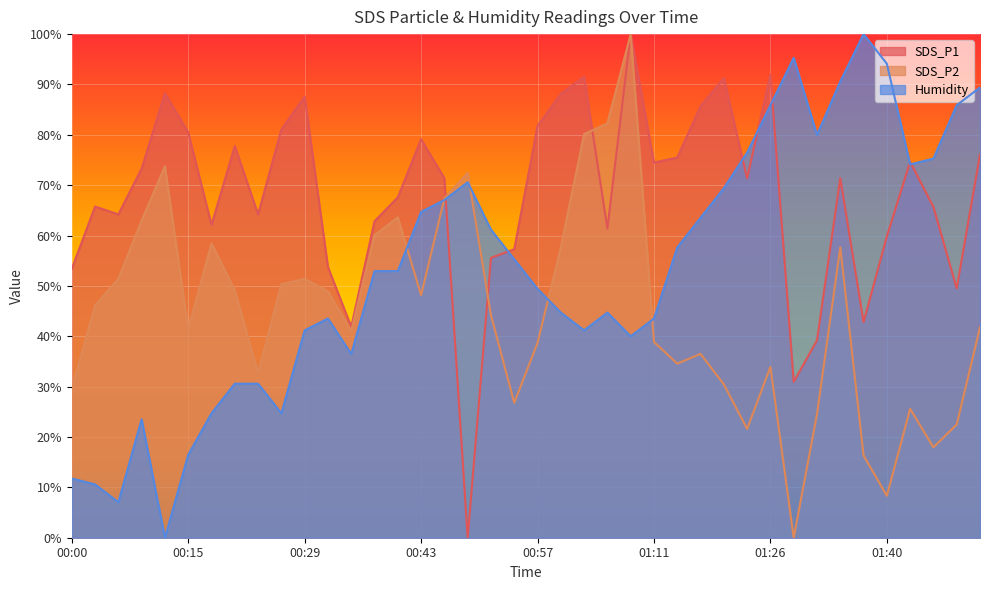

How many lines are shown in the chart?

3